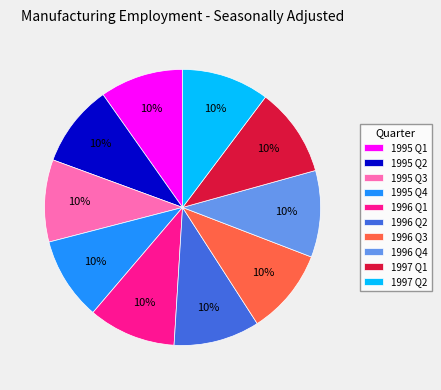

To the nearest percent, what is the combined percentage of 1996 Q3 and 1996 Q2?

20%